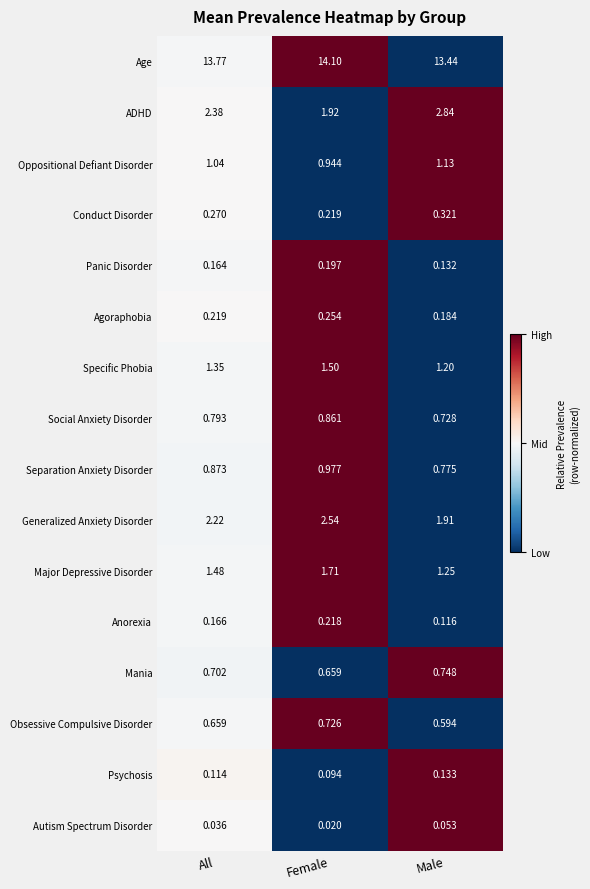

At which category is the sum across all series the highest?

Female